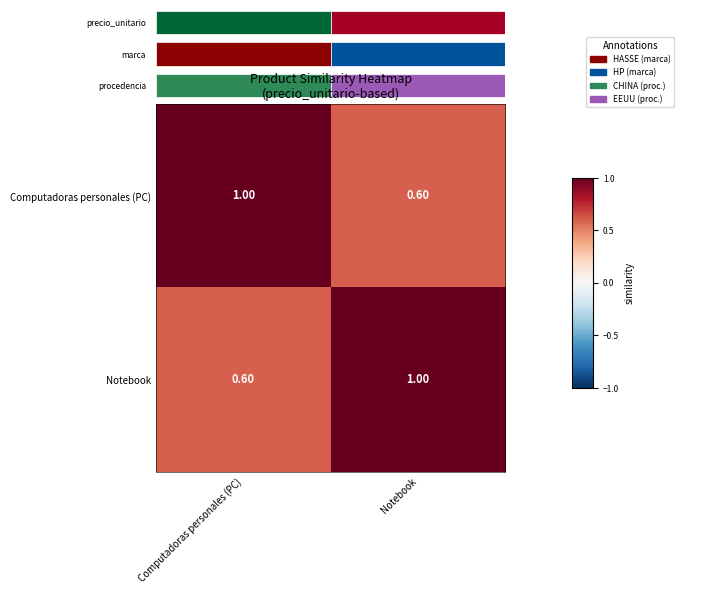

What is the difference between the Notebook values at Computadoras personales (PC) and Notebook?

0.4